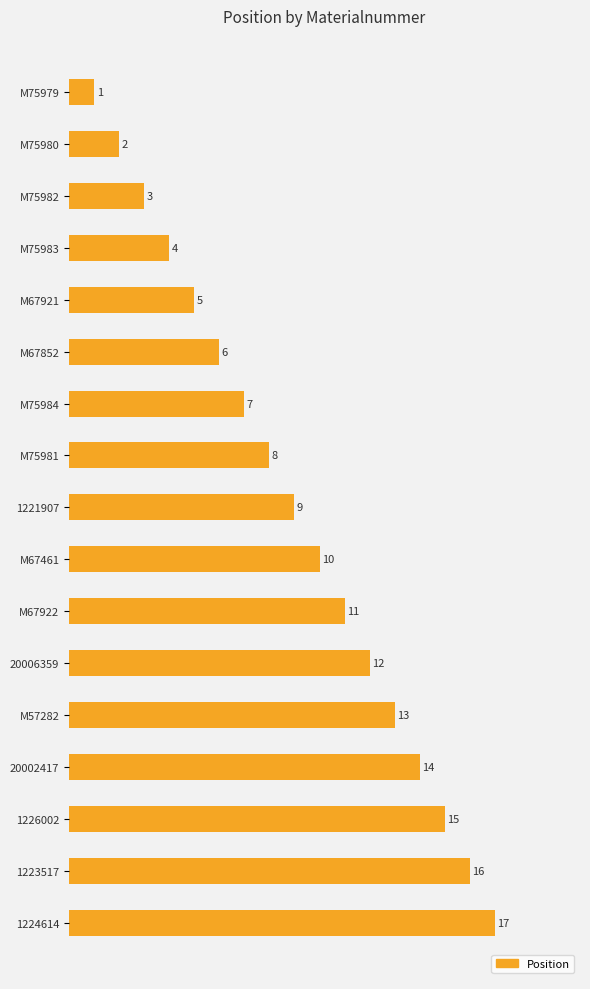

True or false: the data shows 6 at 20006359.

False